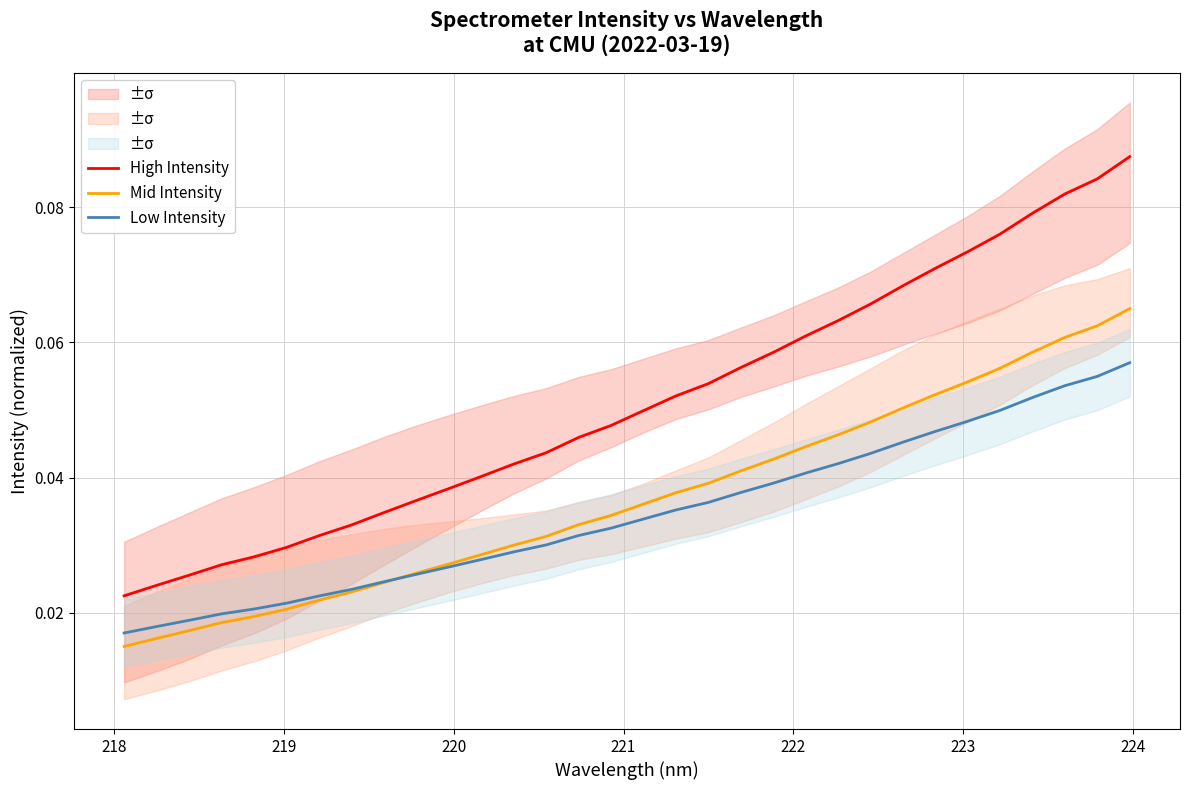

At how many categories does at least one series exceed 0?

32